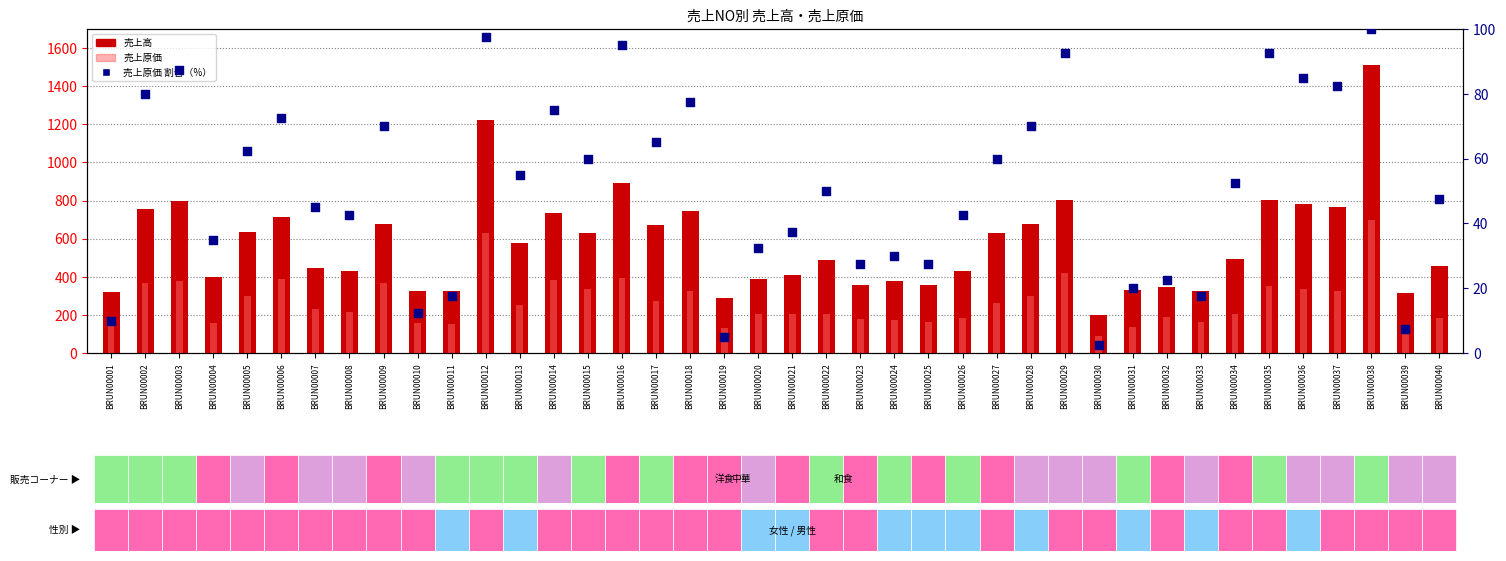

At which category is the sum across all series the highest?

BRUN00038